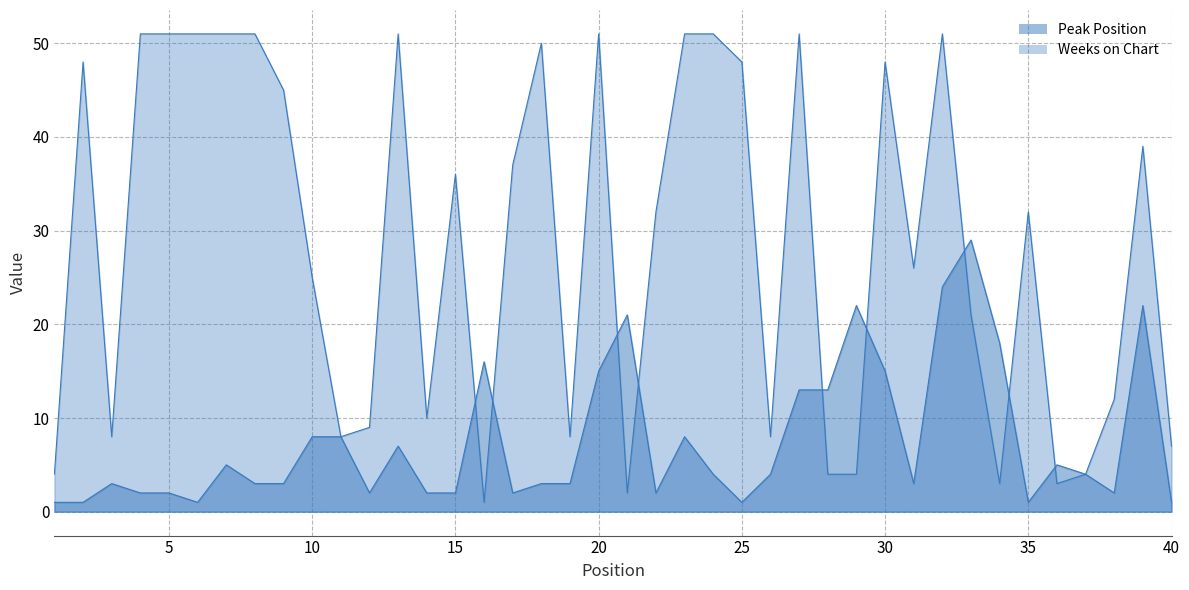

Which series has the largest total across all categories?

Weeks on Chart